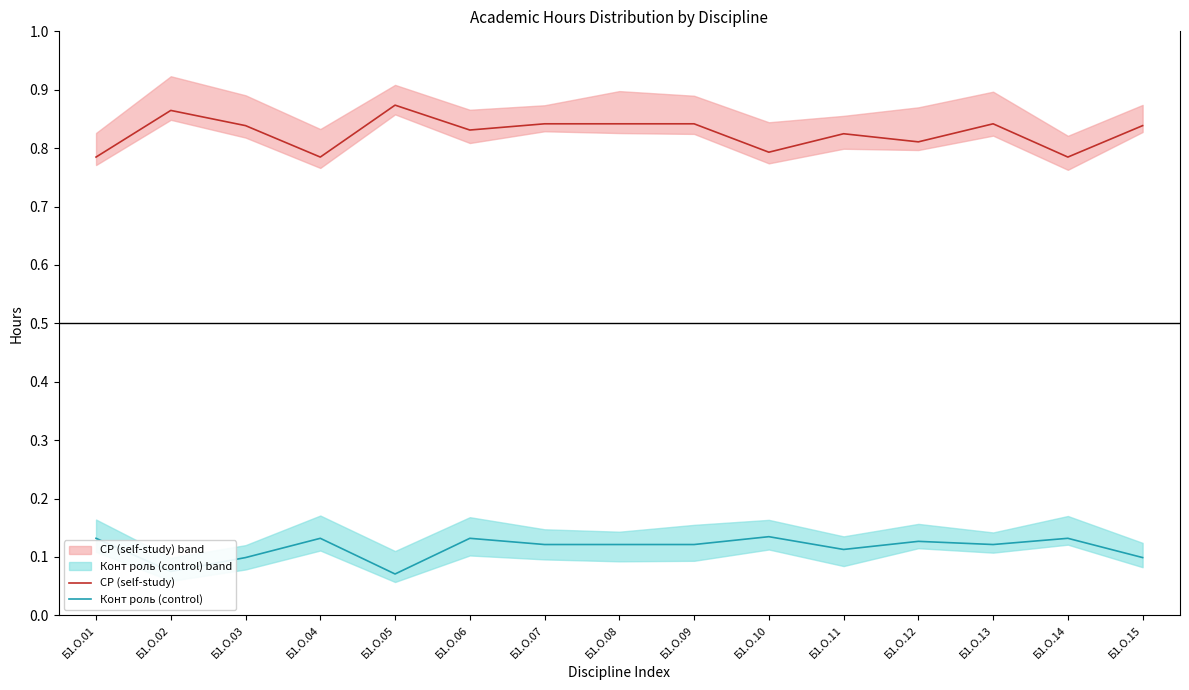

The value of Конт роль (control) at Б1.О.05 is 0.1. True or false?

True